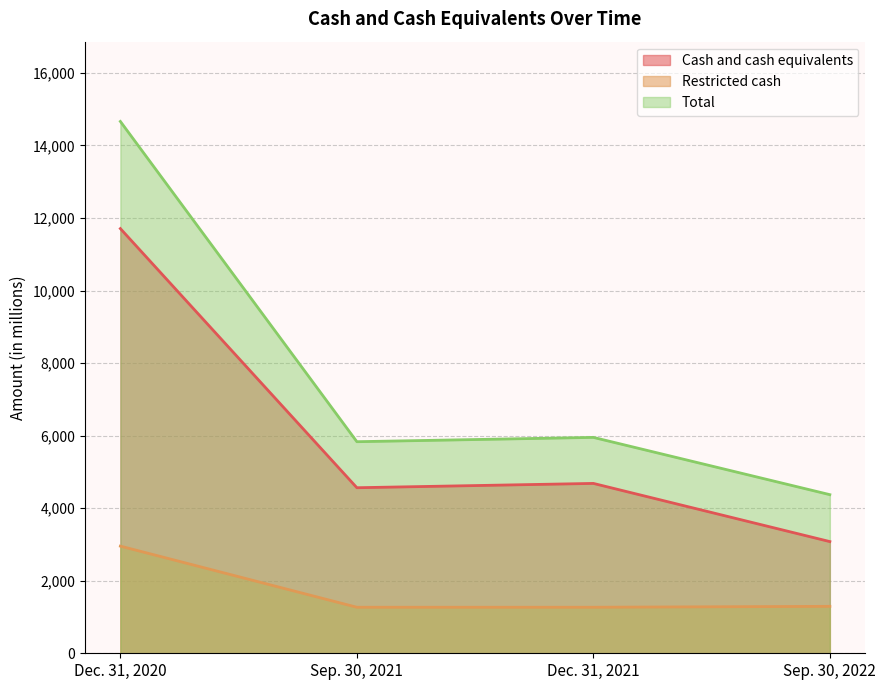

Where is Restricted cash nearest to the value 2111?

Sep. 30, 2022